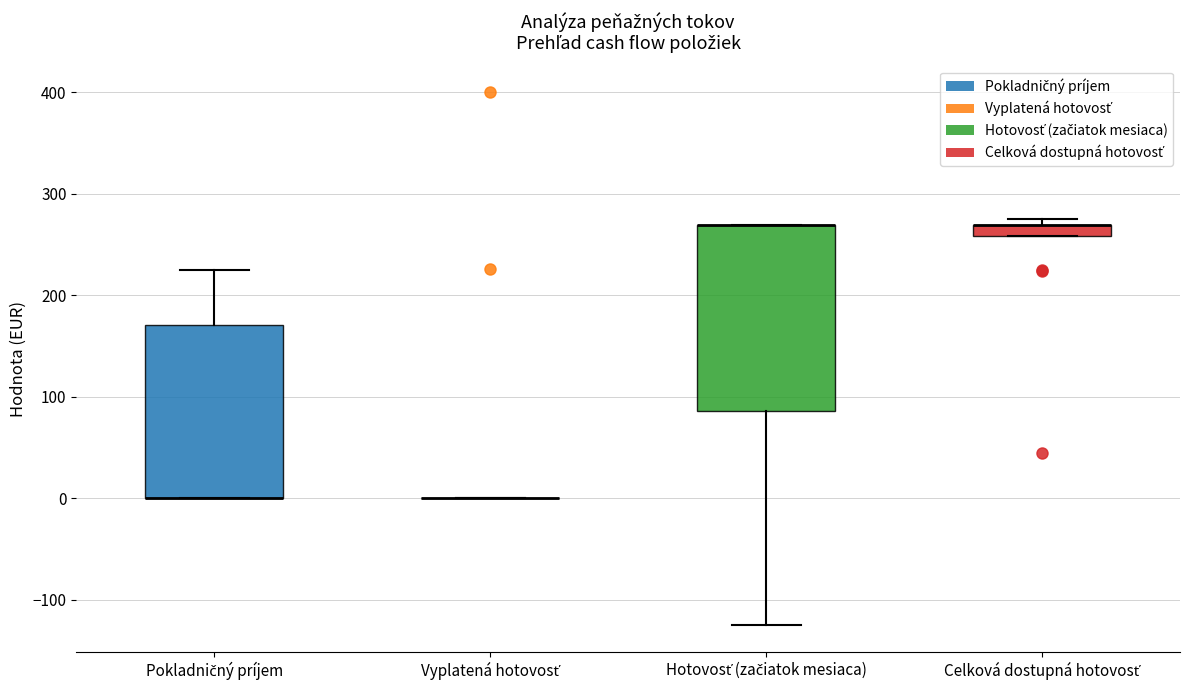

Comparing the boxes themselves (not the whiskers), which one is the tallest?

Hotovosť (začiatok mesiaca)